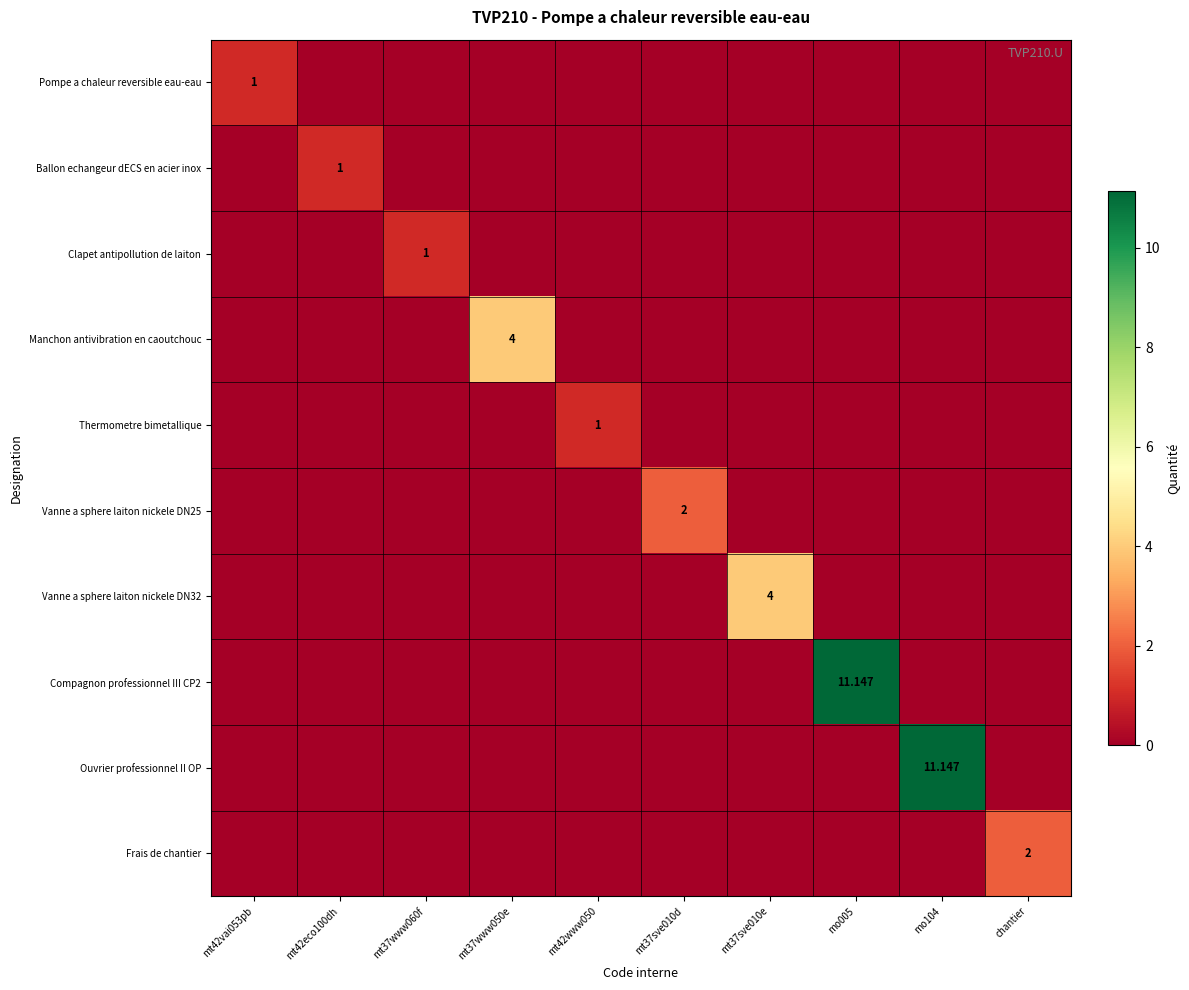

What is the total value across all series at mt37sve010e?

4.0